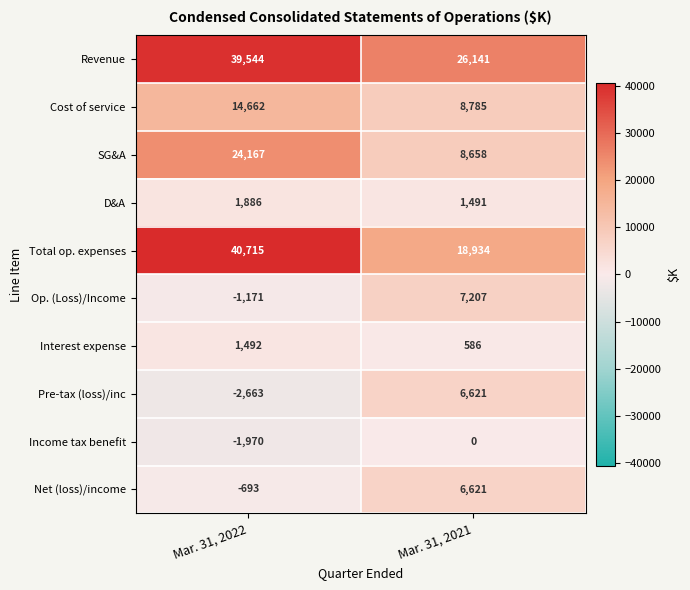

At Mar. 31, 2022, list the series in order from smallest to largest.

Pre-tax (loss)/inc, Income tax benefit, Op. (Loss)/Income, Net (loss)/income, Interest expense, D&A, Cost of service, SG&A, Revenue, Total op. expenses